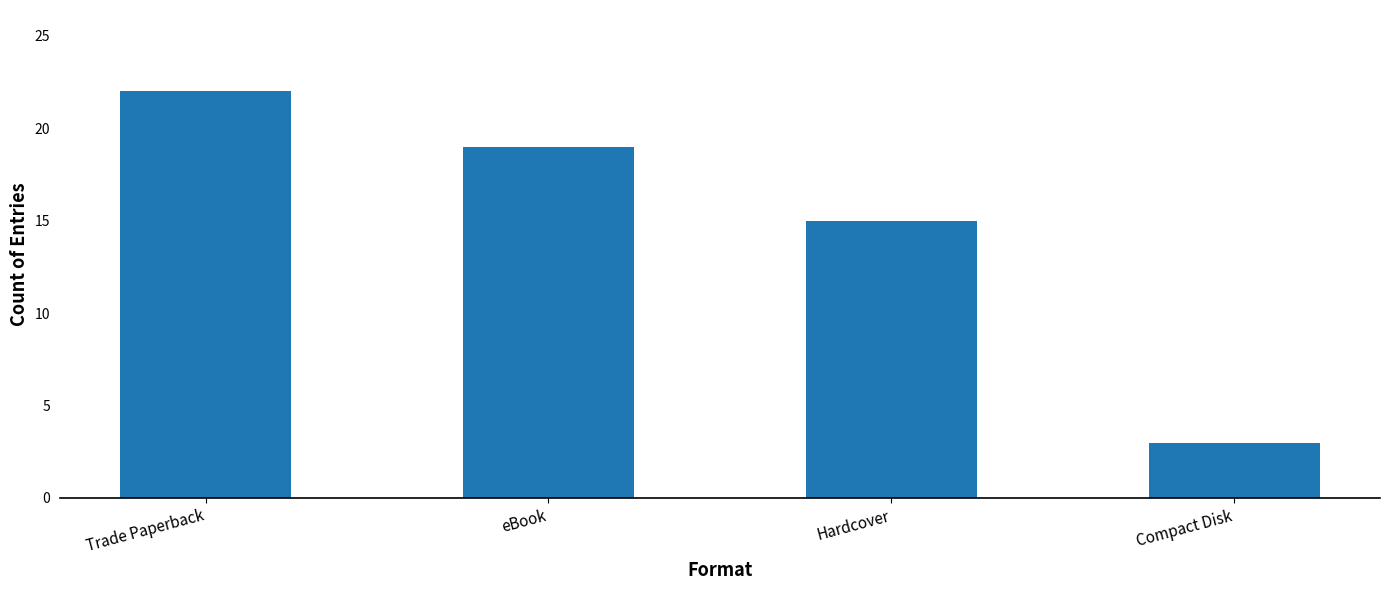

How many values are below 19?

2